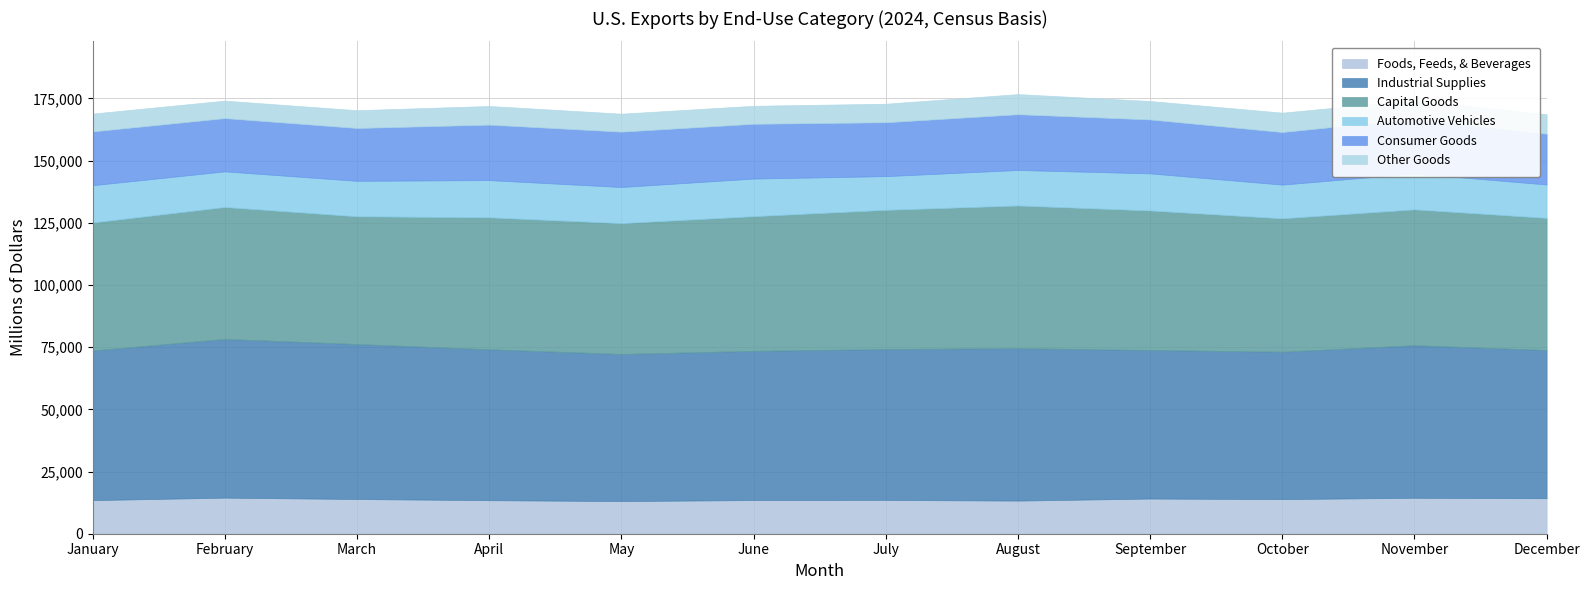

Between March and May, which series saw the biggest shift?

Industrial Supplies